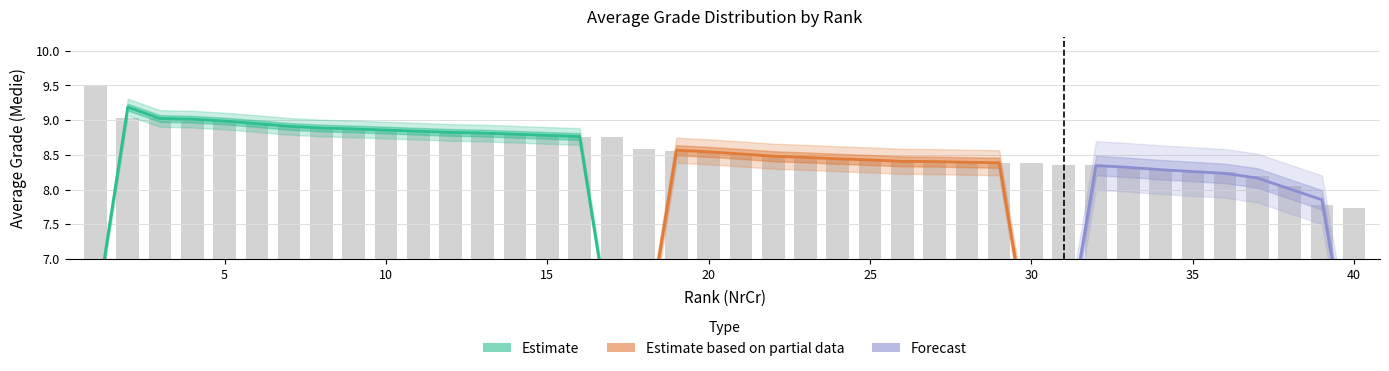

How many categories are shown in the chart?

40